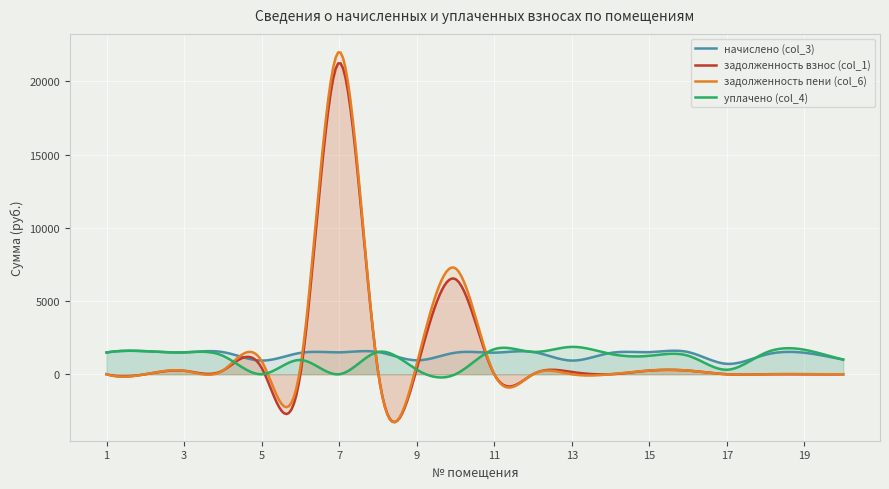

Which series has the largest range (max minus min)?

задолженность пени (col_6)